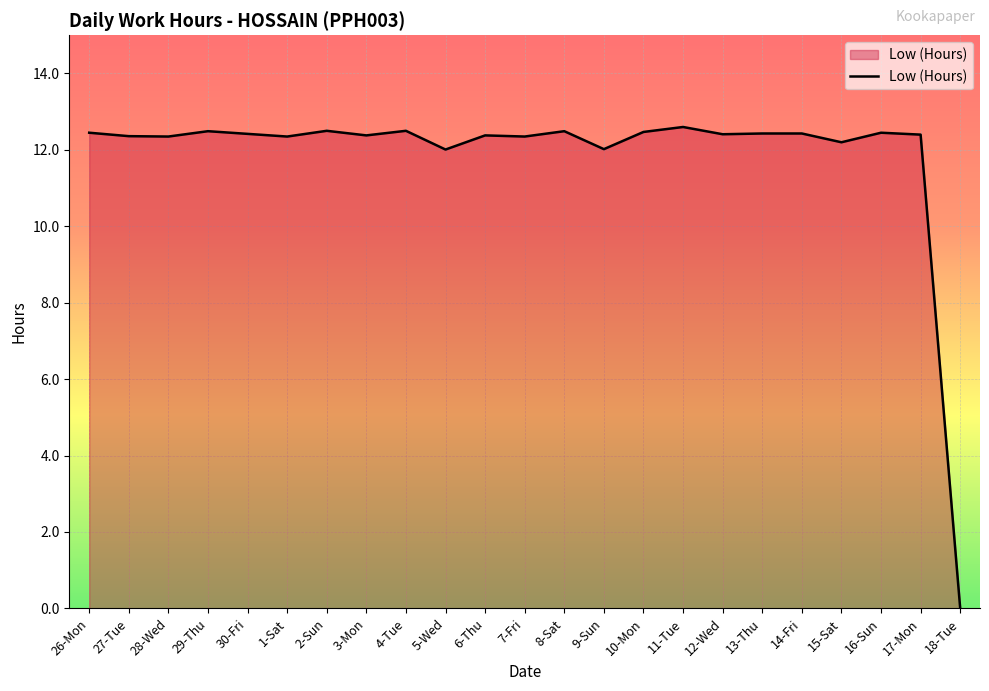

What is the ratio of the value at 16-Sun to the value at 28-Wed?

1.0